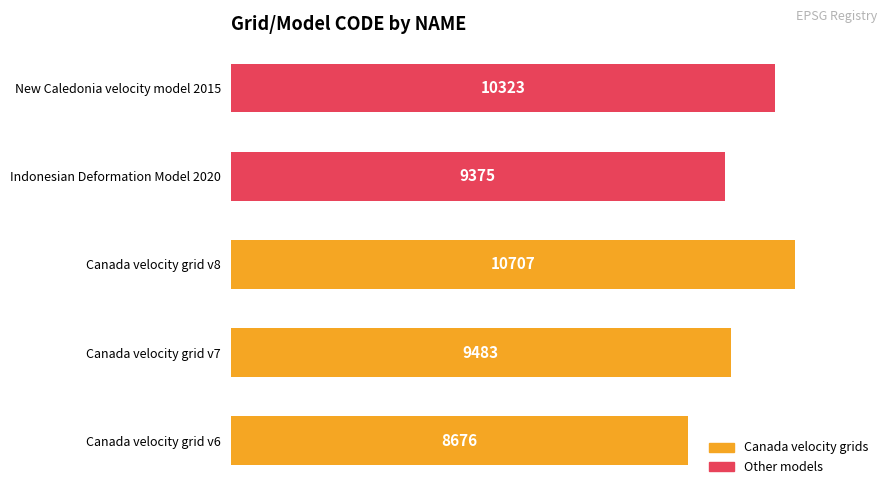

What is the minimum value shown in the chart?

8676